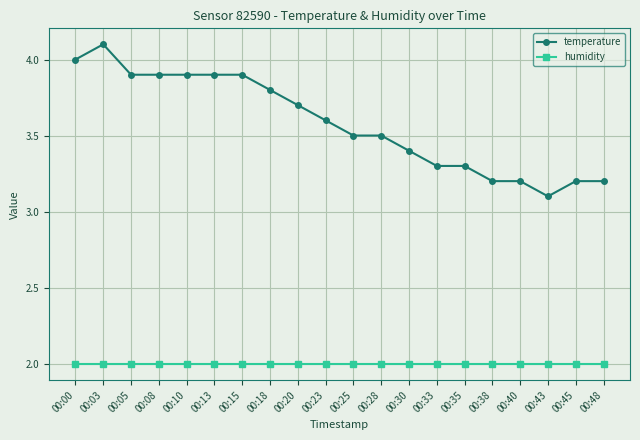

What is the value of the humidity point at the 4th from the left?

2.0